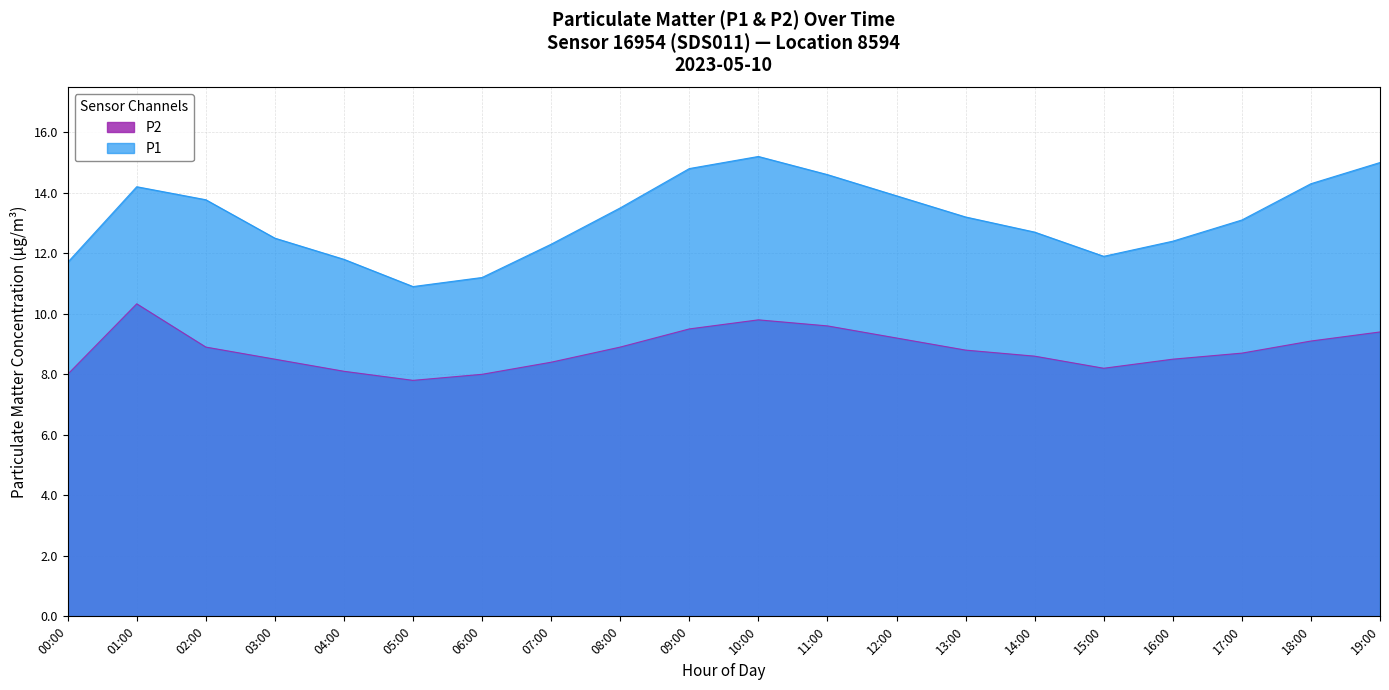

True or false: P2 has more than 2 points higher than both neighbors.

False